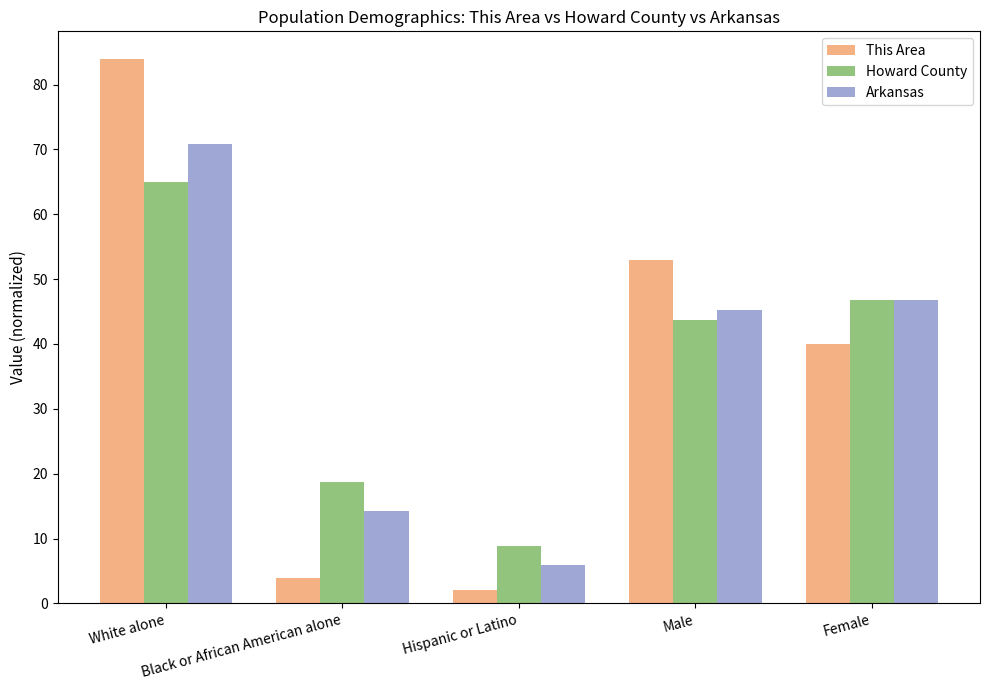

What is the difference between the This Area values at Black or African American alone and White alone?

80.0